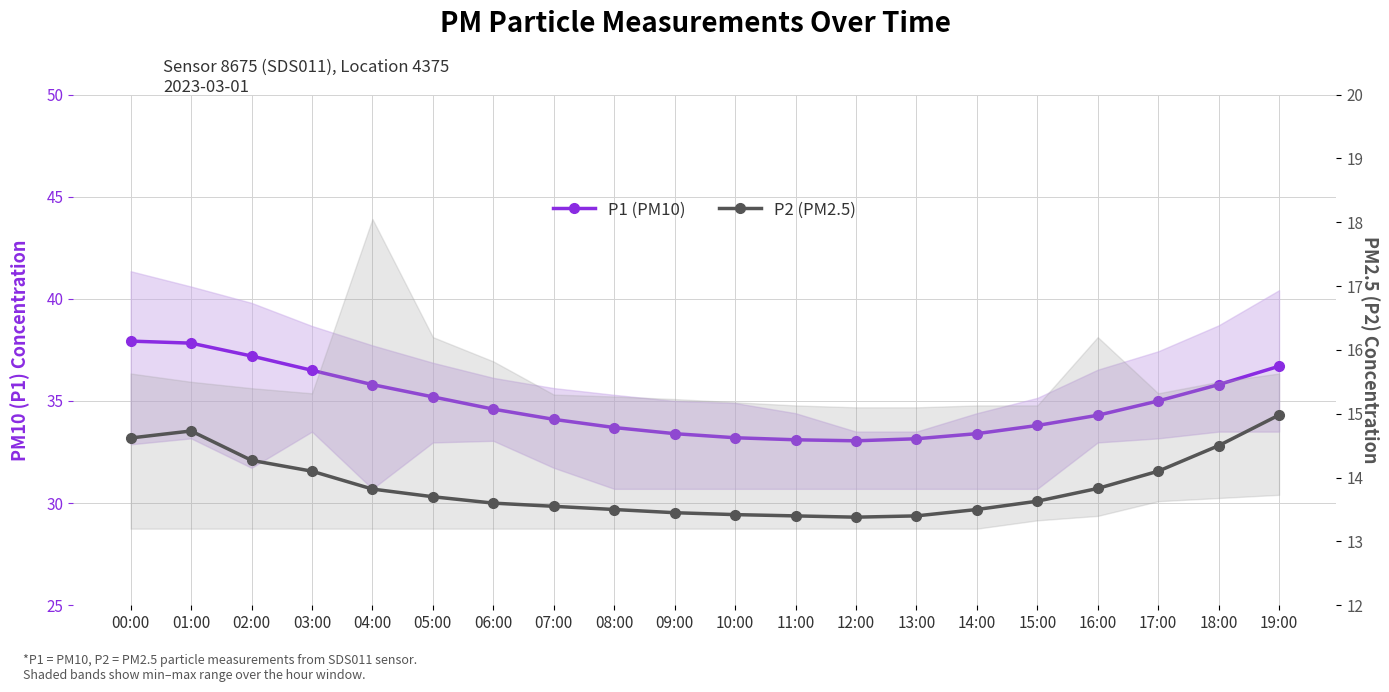

What is the smallest value displayed?

13.4